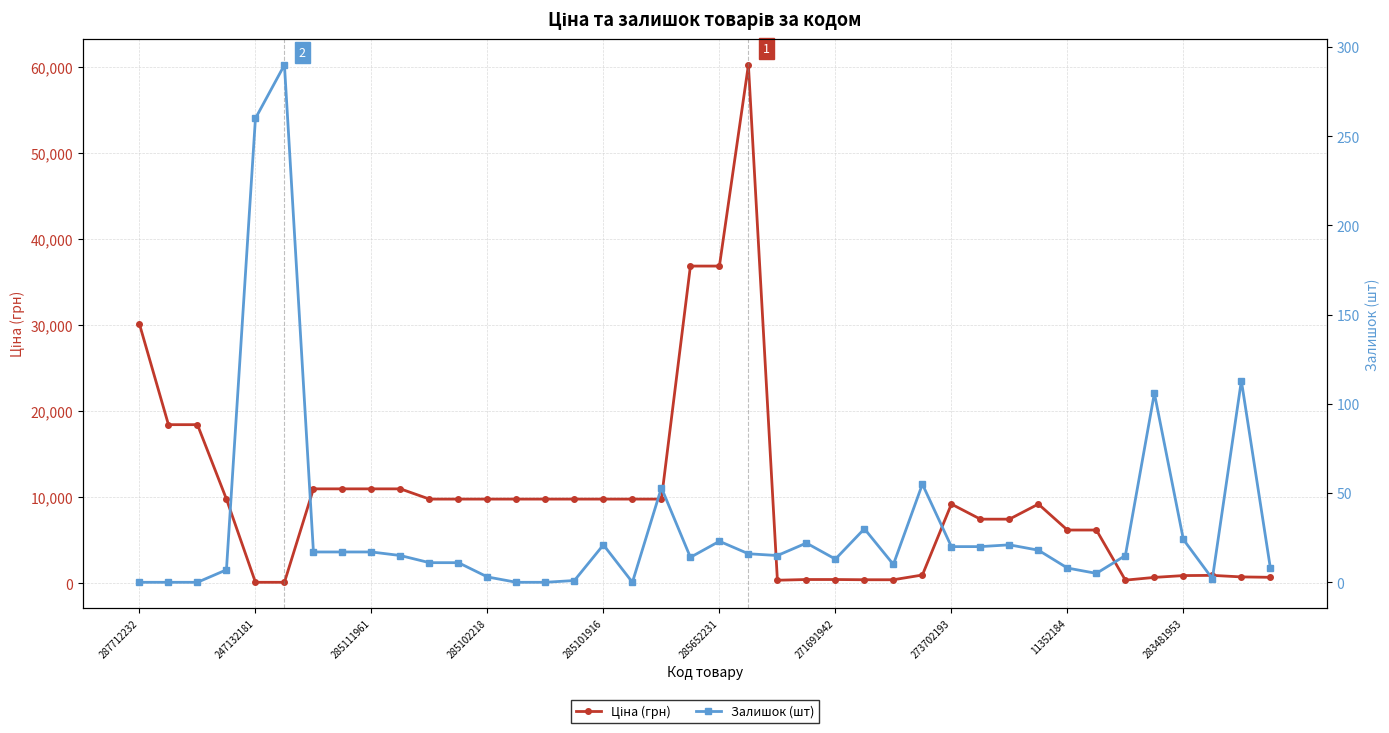

At 35, list the series in order from largest to smallest.

Ціна (грн), Залишок (шт)